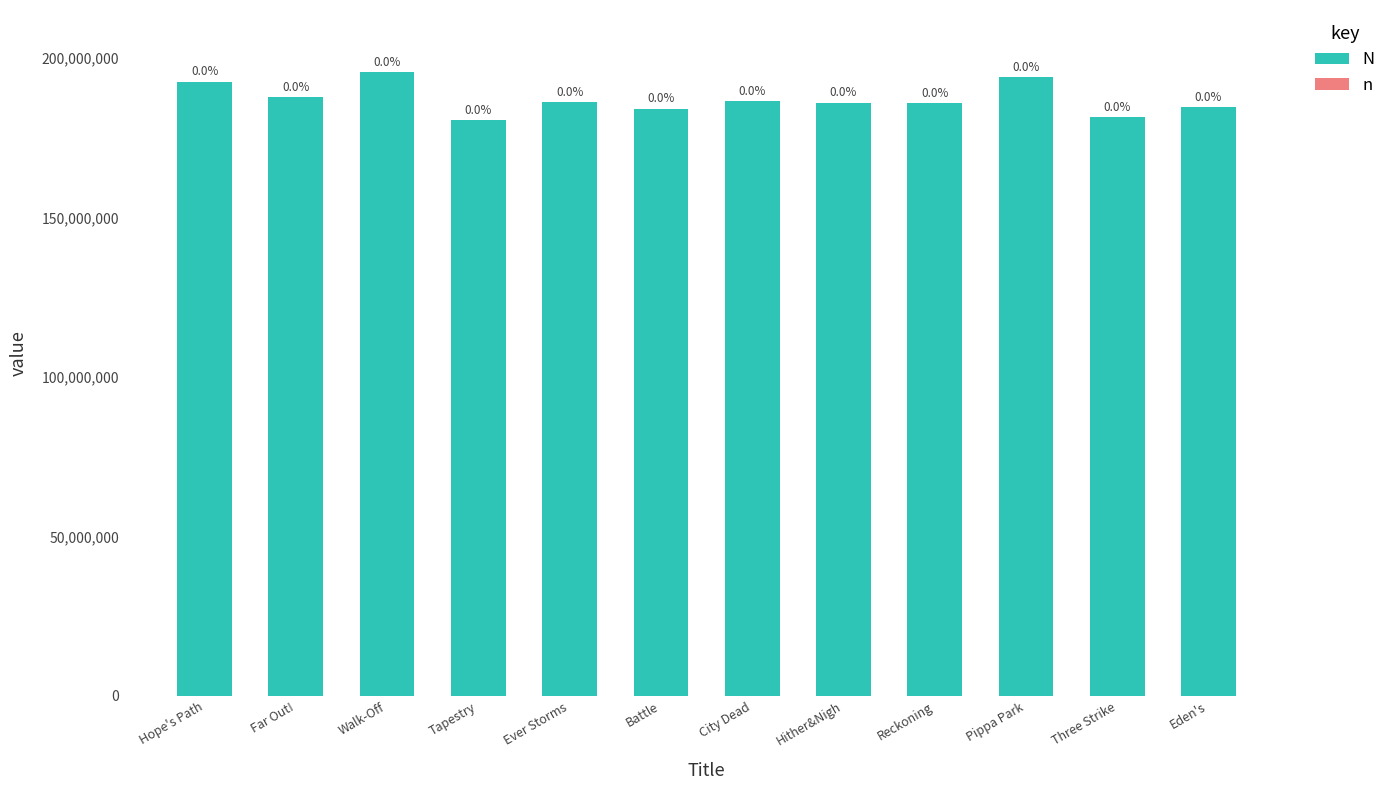

How many values in the N series exceed 186264870?

5